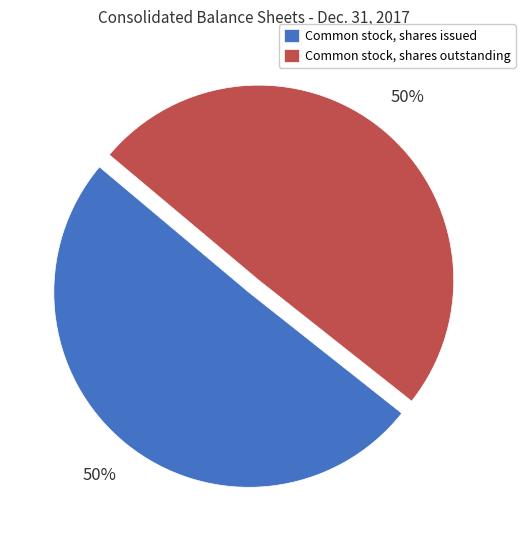

How many segments does this pie chart have?

2